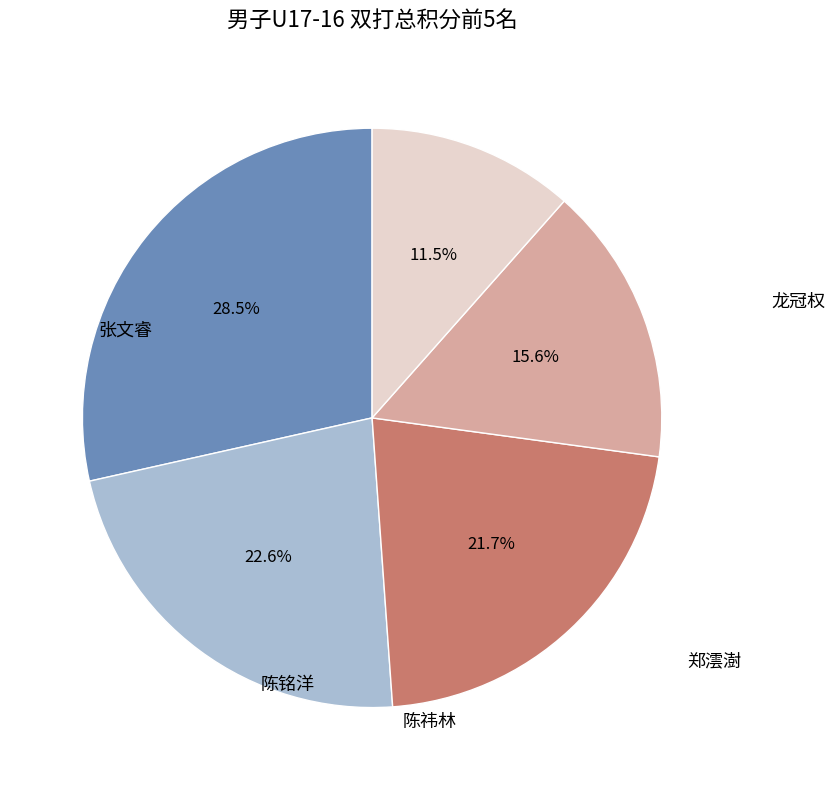

Is there any slice that represents more than half of the pie?

No